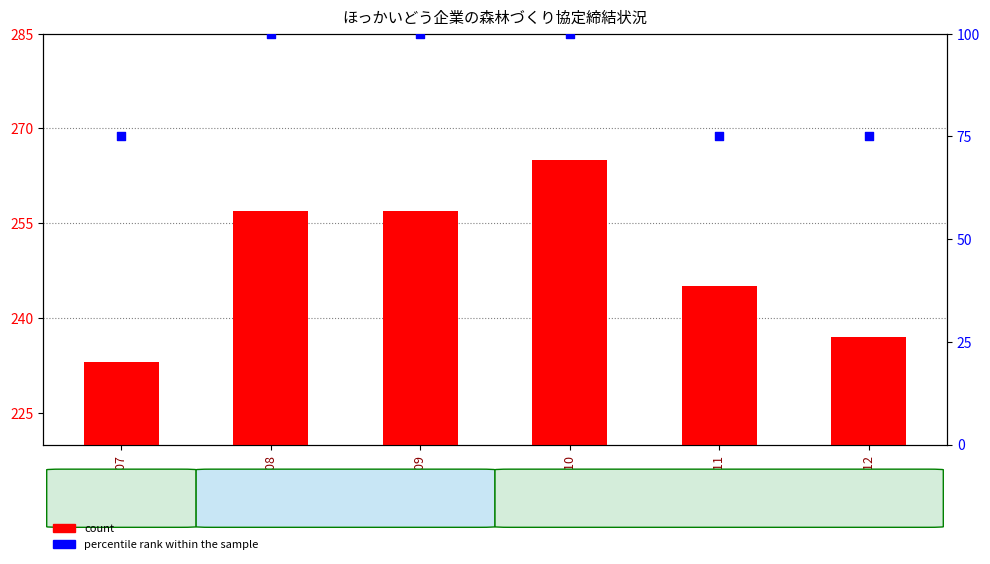

What are all the series names shown in the legend?

count, percentile rank within the sample